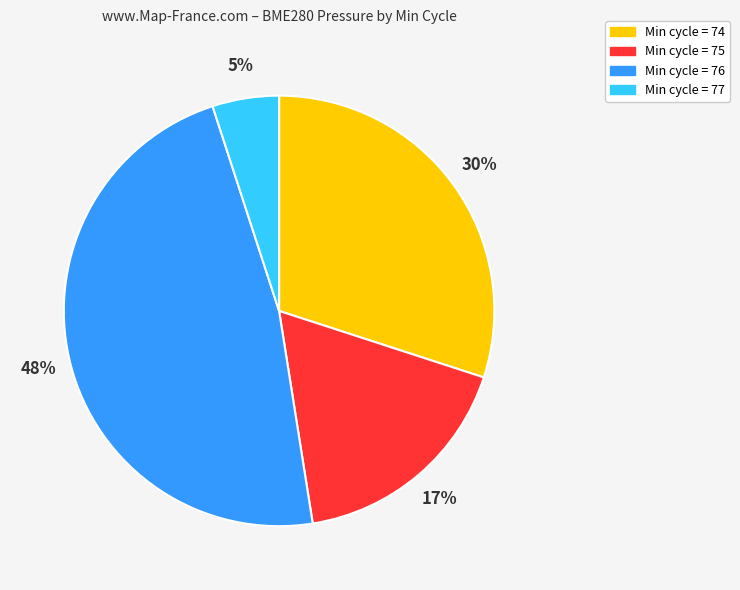

To the nearest percent, what is the difference between the Min cycle = 77 and Min cycle = 75 slice percentages?

12%